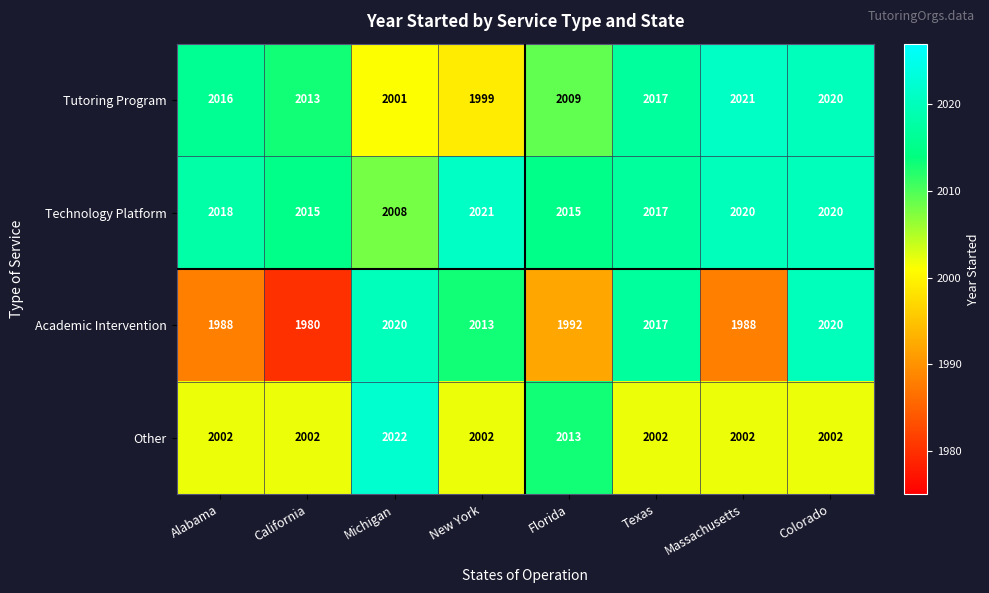

At which category is the sum across all series the highest?

Colorado